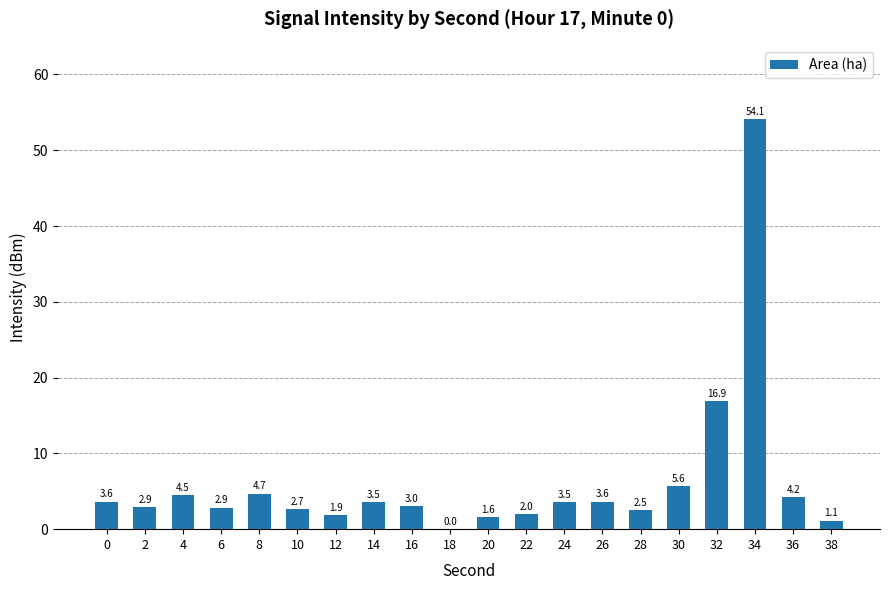

What is the change in value from 24 to 34?

+50.6